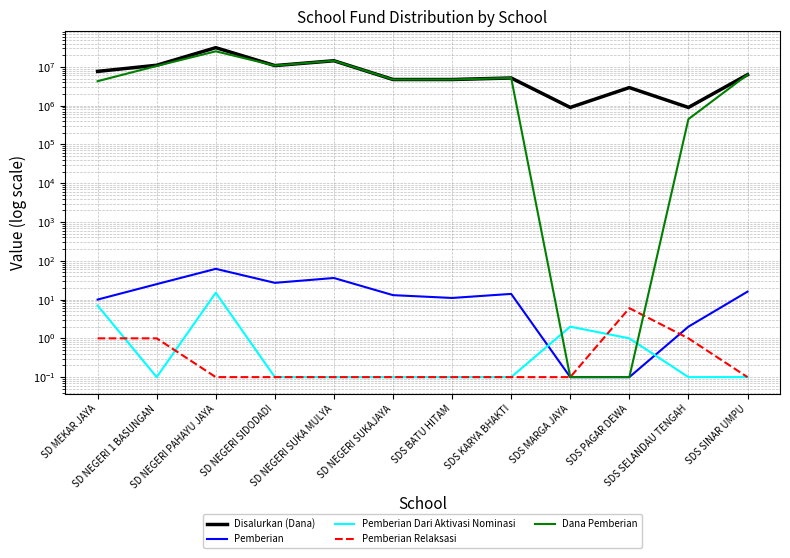

What is the sum of all Pemberian values?

216.2